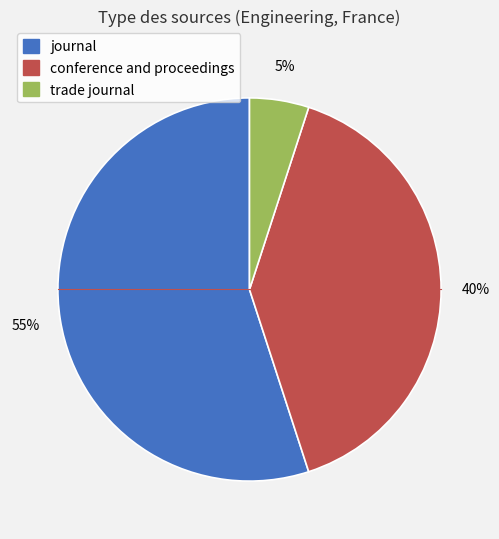

Between trade journal and conference and proceedings, which is larger?

conference and proceedings